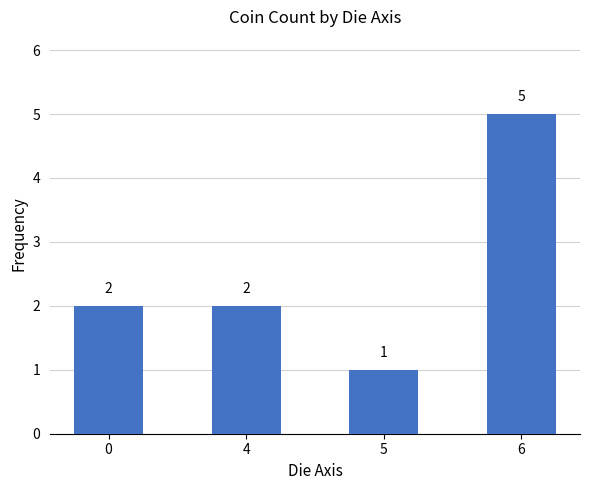

What is the difference between the values at 0 and 6?

3